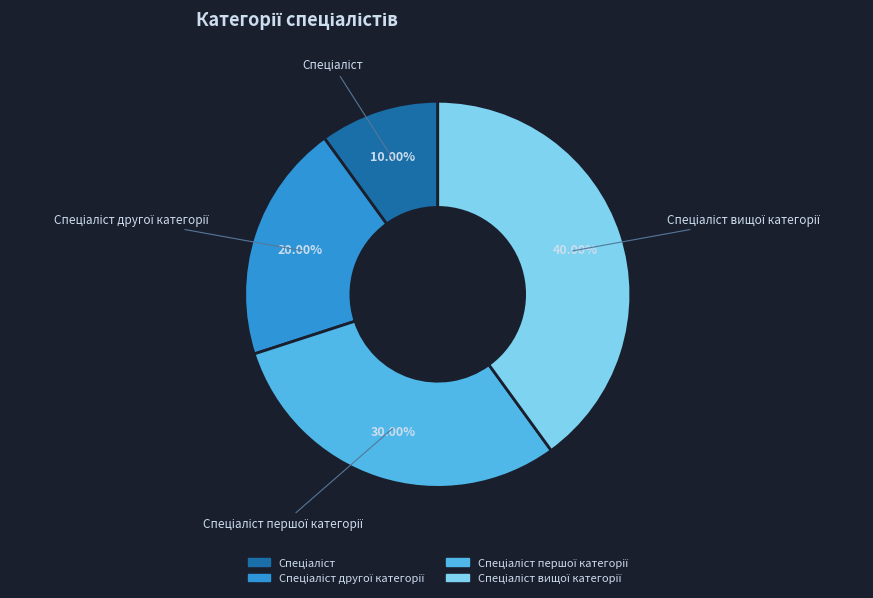

To the nearest percent, what is the average slice percentage?

25%